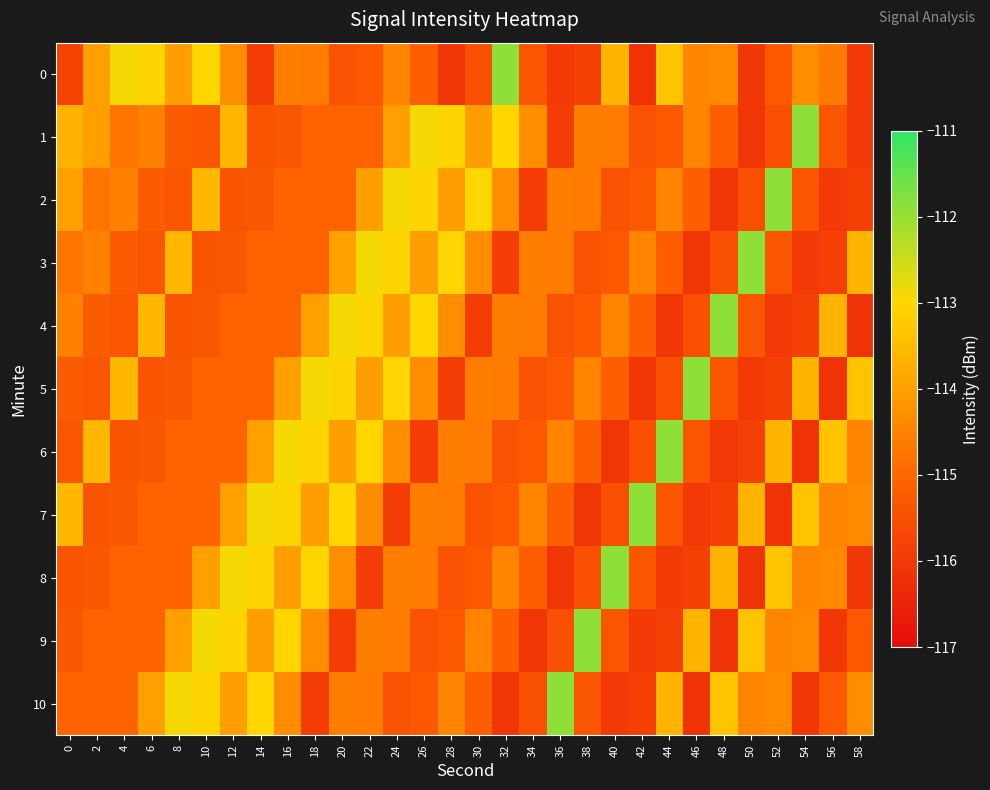

Reading left to right, list all the values displayed in this chart.

0: 0=-115.8	2=-114.0	4=-112.9	6=-113.1	8=-114.0	10=-113.0	12=-114.3	14=-115.9	16=-114.6	18=-114.6	20=-115.4	22=-115.3	24=-114.5	26=-115.2	28=-116.1	30=-115.5	32=-111.9	34=-115.4	36=-116.0	38=-115.8	40=-113.6	42=-116.2	44=-113.4	46=-114.5	48=-114.4	50=-116.0	52=-115.3	54=-114.3	56=-114.6	58=-116.0
1: 0=-113.7	2=-114.0	4=-114.7	6=-114.5	8=-115.2	10=-115.4	12=-113.6	14=-115.4	16=-115.3	18=-115.0	20=-115.0	22=-115.0	24=-114.0	26=-112.9	28=-113.1	30=-114.0	32=-113.0	34=-114.3	36=-115.9	38=-114.6	40=-114.6	42=-115.4	44=-115.3	46=-114.5	48=-115.2	50=-116.1	52=-115.5	54=-111.9	56=-115.4	58=-116.0
2: 0=-114.0	2=-114.7	4=-114.5	6=-115.2	8=-115.4	10=-113.6	12=-115.4	14=-115.3	16=-115.0	18=-115.0	20=-115.0	22=-114.0	24=-112.9	26=-113.1	28=-114.0	30=-113.0	32=-114.3	34=-115.9	36=-114.6	38=-114.6	40=-115.4	42=-115.3	44=-114.5	46=-115.2	48=-116.1	50=-115.5	52=-111.9	54=-115.4	56=-116.0	58=-115.8
3: 0=-114.7	2=-114.5	4=-115.2	6=-115.4	8=-113.6	10=-115.4	12=-115.3	14=-115.0	16=-115.0	18=-115.0	20=-114.0	22=-112.9	24=-113.1	26=-114.0	28=-113.0	30=-114.3	32=-115.9	34=-114.6	36=-114.6	38=-115.4	40=-115.3	42=-114.5	44=-115.2	46=-116.1	48=-115.5	50=-111.9	52=-115.4	54=-116.0	56=-115.8	58=-113.6
4: 0=-114.5	2=-115.2	4=-115.4	6=-113.6	8=-115.4	10=-115.3	12=-115.0	14=-115.0	16=-115.0	18=-114.0	20=-112.9	22=-113.1	24=-114.0	26=-113.0	28=-114.3	30=-115.9	32=-114.6	34=-114.6	36=-115.4	38=-115.3	40=-114.5	42=-115.2	44=-116.1	46=-115.5	48=-111.9	50=-115.4	52=-116.0	54=-115.8	56=-113.6	58=-116.2
5: 0=-115.2	2=-115.4	4=-113.6	6=-115.4	8=-115.3	10=-115.0	12=-115.0	14=-115.0	16=-114.0	18=-112.9	20=-113.1	22=-114.0	24=-113.0	26=-114.3	28=-115.9	30=-114.6	32=-114.6	34=-115.4	36=-115.3	38=-114.5	40=-115.2	42=-116.1	44=-115.5	46=-111.9	48=-115.4	50=-116.0	52=-115.8	54=-113.6	56=-116.2	58=-113.4
6: 0=-115.4	2=-113.6	4=-115.4	6=-115.3	8=-115.0	10=-115.0	12=-115.0	14=-114.0	16=-112.9	18=-113.1	20=-114.0	22=-113.0	24=-114.3	26=-115.9	28=-114.6	30=-114.6	32=-115.4	34=-115.3	36=-114.5	38=-115.2	40=-116.1	42=-115.5	44=-111.9	46=-115.4	48=-116.0	50=-115.8	52=-113.6	54=-116.2	56=-113.4	58=-114.5
7: 0=-113.6	2=-115.4	4=-115.3	6=-115.0	8=-115.0	10=-115.0	12=-114.0	14=-112.9	16=-113.1	18=-114.0	20=-113.0	22=-114.3	24=-115.9	26=-114.6	28=-114.6	30=-115.4	32=-115.3	34=-114.5	36=-115.2	38=-116.1	40=-115.5	42=-111.9	44=-115.4	46=-116.0	48=-115.8	50=-113.6	52=-116.2	54=-113.4	56=-114.5	58=-114.4
8: 0=-115.4	2=-115.3	4=-115.0	6=-115.0	8=-115.0	10=-114.0	12=-112.9	14=-113.1	16=-114.0	18=-113.0	20=-114.3	22=-115.9	24=-114.6	26=-114.6	28=-115.4	30=-115.3	32=-114.5	34=-115.2	36=-116.1	38=-115.5	40=-111.9	42=-115.4	44=-116.0	46=-115.8	48=-113.6	50=-116.2	52=-113.4	54=-114.5	56=-114.4	58=-116.0
9: 0=-115.3	2=-115.0	4=-115.0	6=-115.0	8=-114.0	10=-112.9	12=-113.1	14=-114.0	16=-113.0	18=-114.3	20=-115.9	22=-114.6	24=-114.6	26=-115.4	28=-115.3	30=-114.5	32=-115.2	34=-116.1	36=-115.5	38=-111.9	40=-115.4	42=-116.0	44=-115.8	46=-113.6	48=-116.2	50=-113.4	52=-114.5	54=-114.4	56=-116.0	58=-115.3
10: 0=-115.0	2=-115.0	4=-115.0	6=-114.0	8=-112.9	10=-113.1	12=-114.0	14=-113.0	16=-114.3	18=-115.9	20=-114.6	22=-114.6	24=-115.4	26=-115.3	28=-114.5	30=-115.2	32=-116.1	34=-115.5	36=-111.9	38=-115.4	40=-116.0	42=-115.8	44=-113.6	46=-116.2	48=-113.4	50=-114.5	52=-114.4	54=-116.0	56=-115.3	58=-114.3